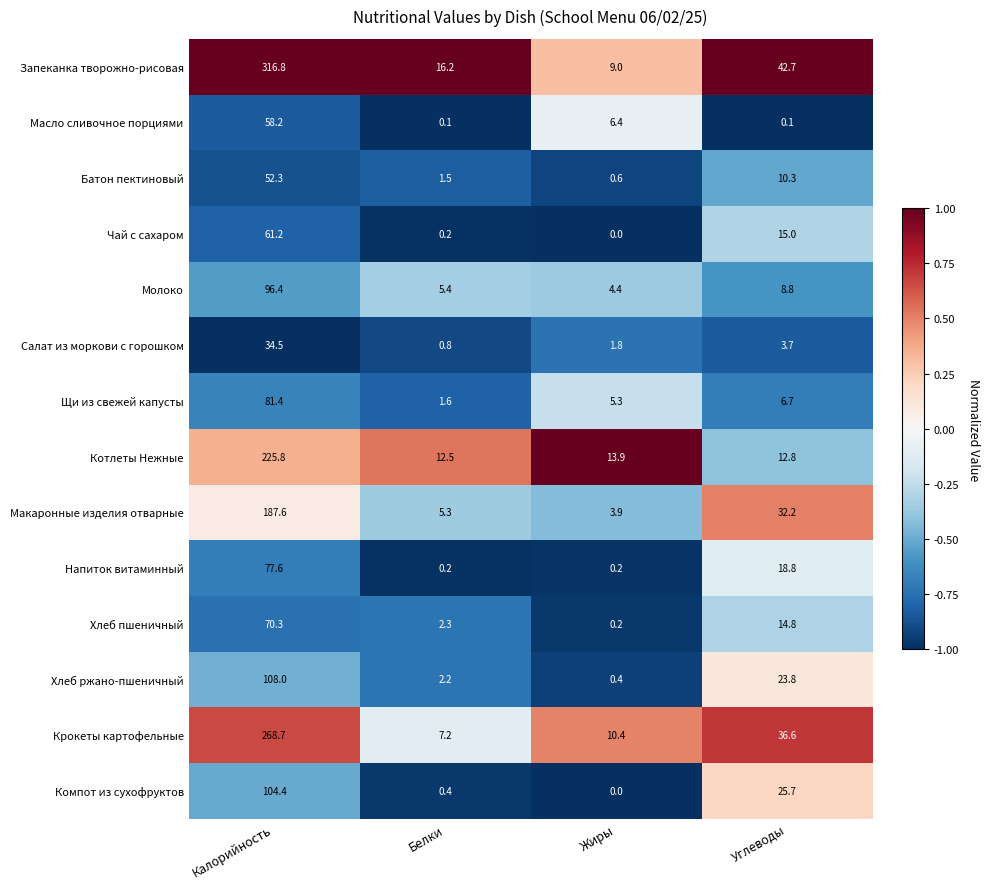

At Калорийность, list the series in order from largest to smallest.

Запеканка творожно-рисовая, Крокеты картофельные, Котлеты Нежные, Макаронные изделия отварные, Хлеб ржано-пшеничный, Компот из сухофруктов, Молоко, Щи из свежей капусты, Напиток витаминный, Хлеб пшеничный, Чай с сахаром, Масло сливочное порциями, Батон пектиновый, Салат из моркови с горошком